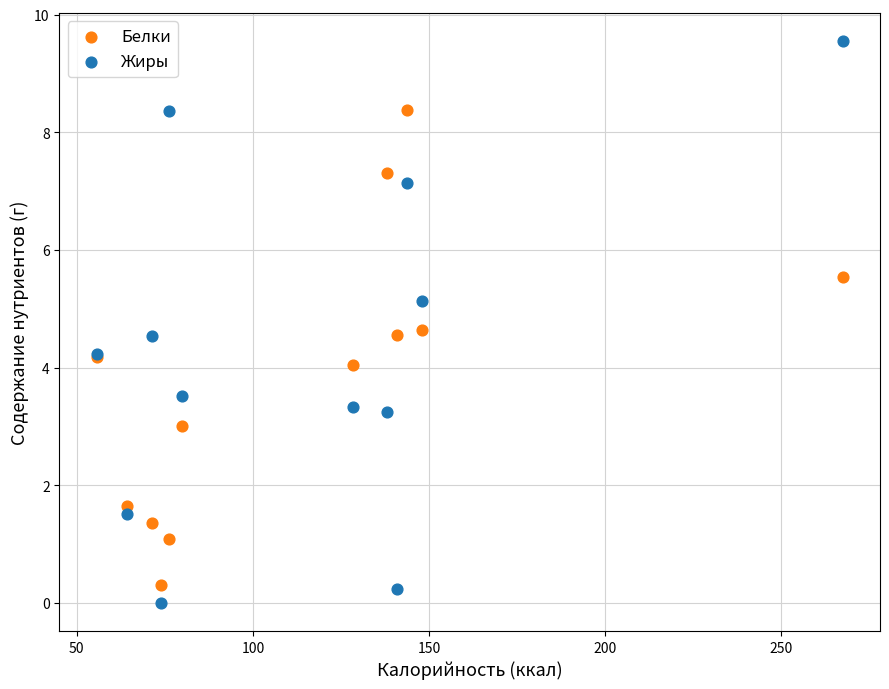

Which series reaches the maximum Y coordinate?

Жиры